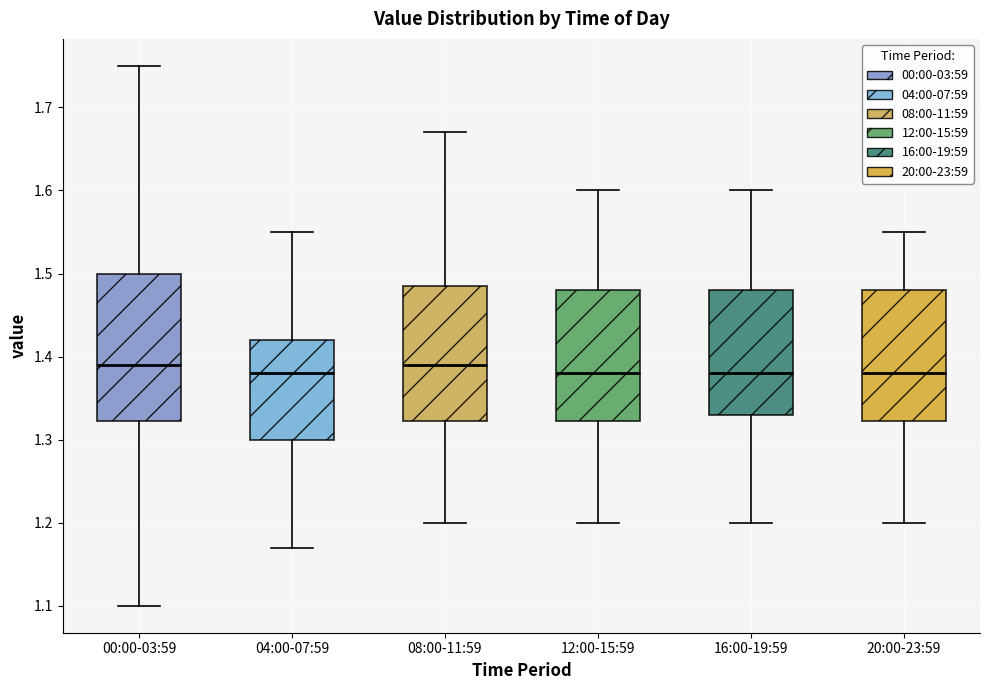

Where is the lower edge of the box for 12:00-15:59 on the y-axis? The values are not printed on the chart, so give them approximately, as read against the axis.

1.32